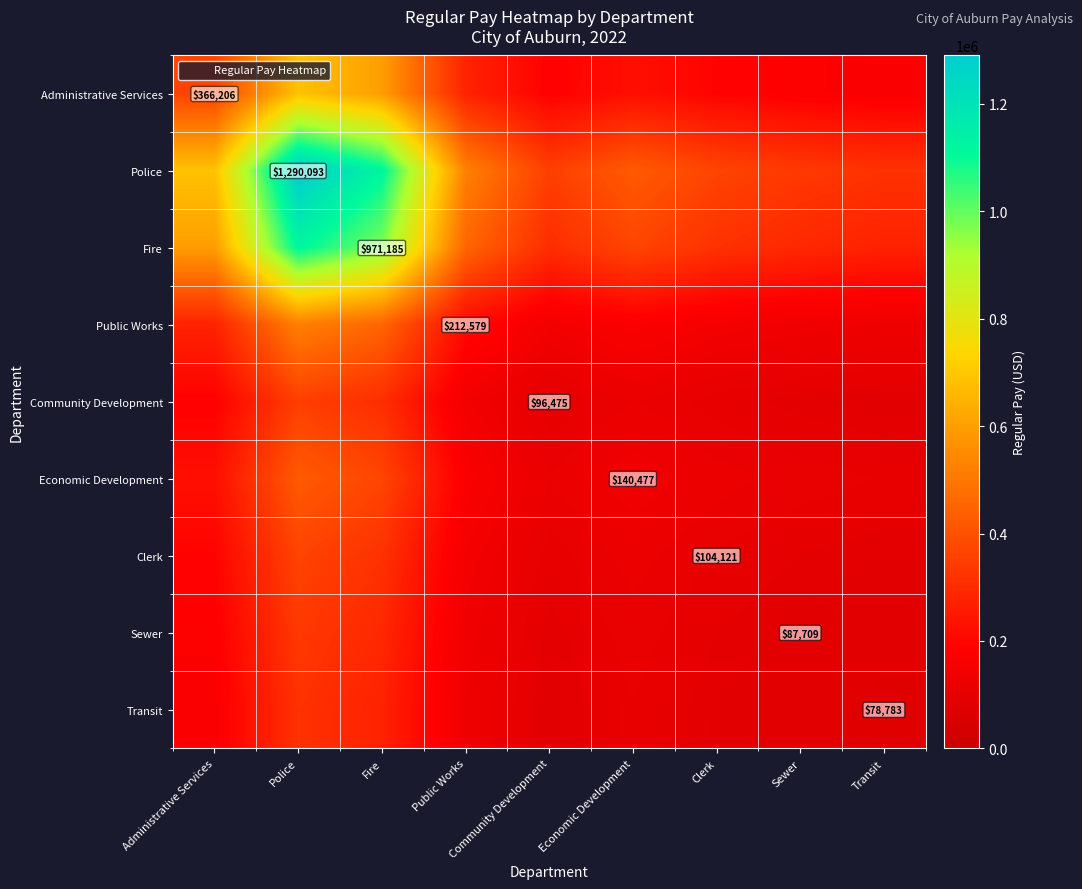

What is the smallest value displayed?

78783.0